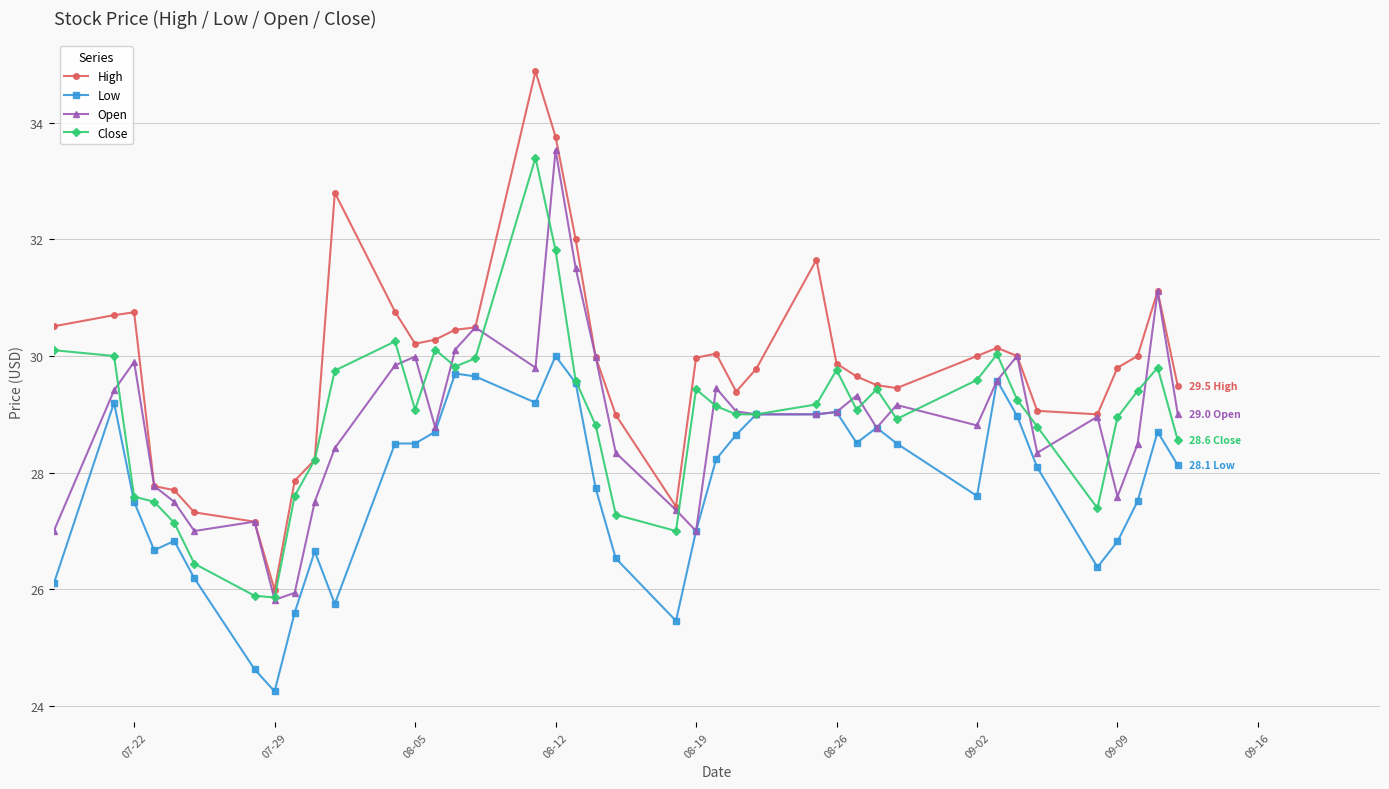

What is the greatest value displayed?

34.9